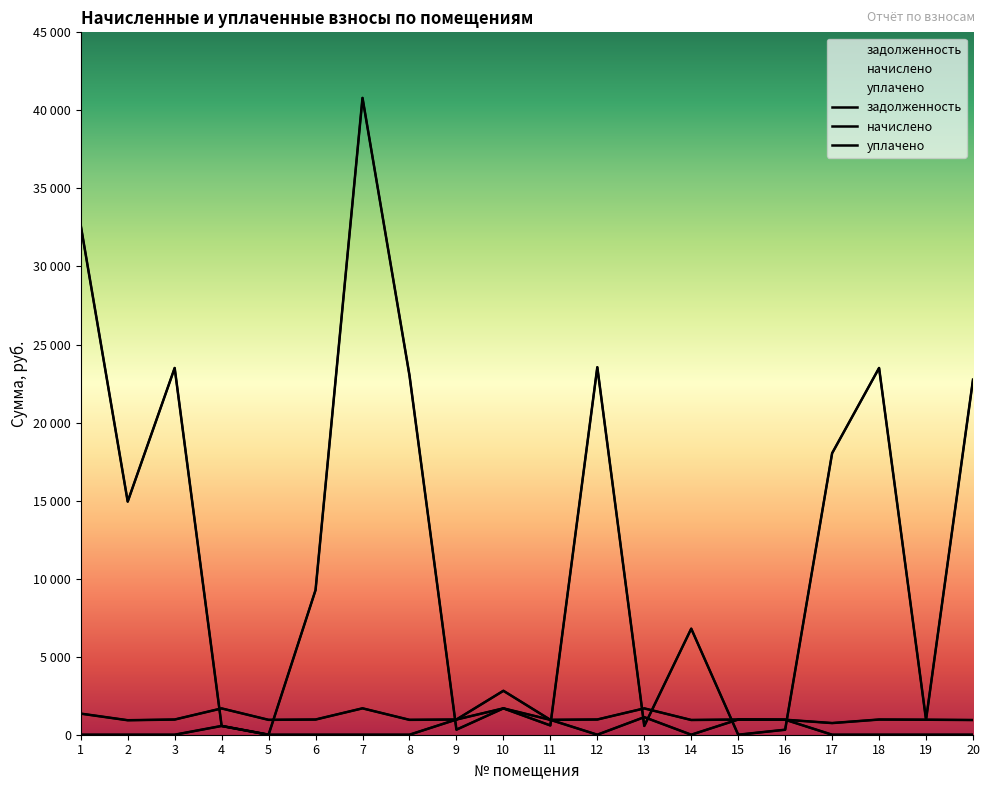

Reading left to right, what are all the values shown in this chart?

задолженность: 32632.0	14935.3	23496.8	561.2	0.0	9267.9	40798.8	23026.0	324.1	1688.6	593.2	23544.0	561.6	6794.1	0.1	319.8	18034.7	23496.8	961.4	22743.5
начислено: 1351.3	928.2	973.0	1684.8	953.5	973.0	1690.7	953.5	973.0	1688.7	953.5	975.0	1686.8	943.8	973.0	961.4	746.9	973.0	961.4	941.9
уплачено: 0.0	0.0	0.0	562.0	0.0	0.0	0.0	0.0	973.0	2814.4	954.0	0.0	1124.9	0.0	973.0	960.7	0.0	0.0	0.0	0.0